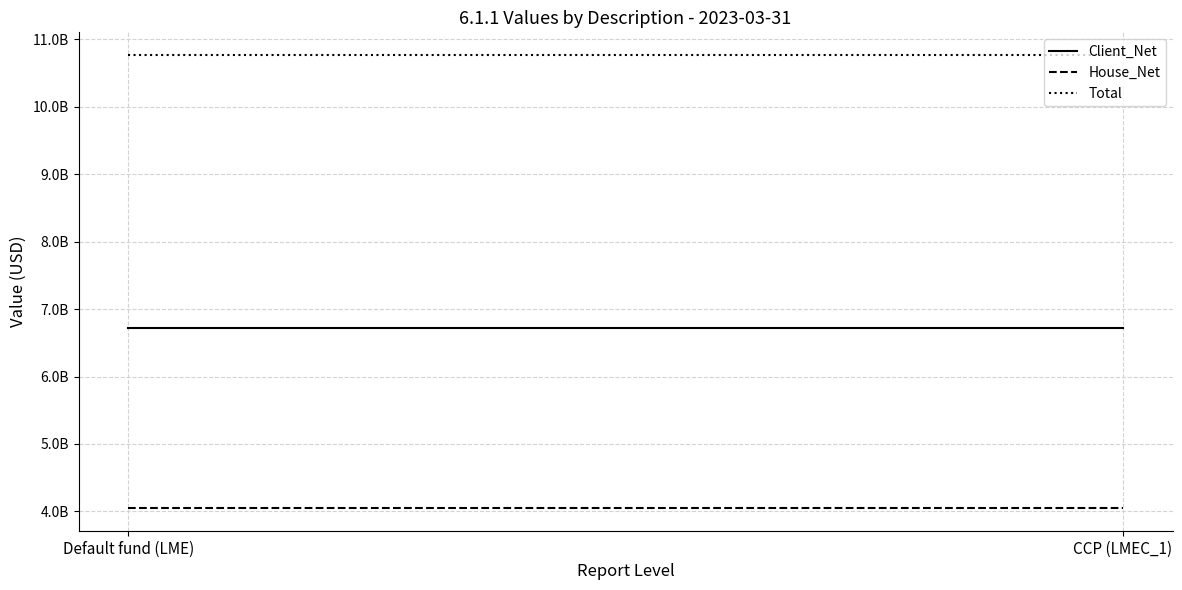

What are all the series names shown in the legend?

Client_Net, House_Net, Total